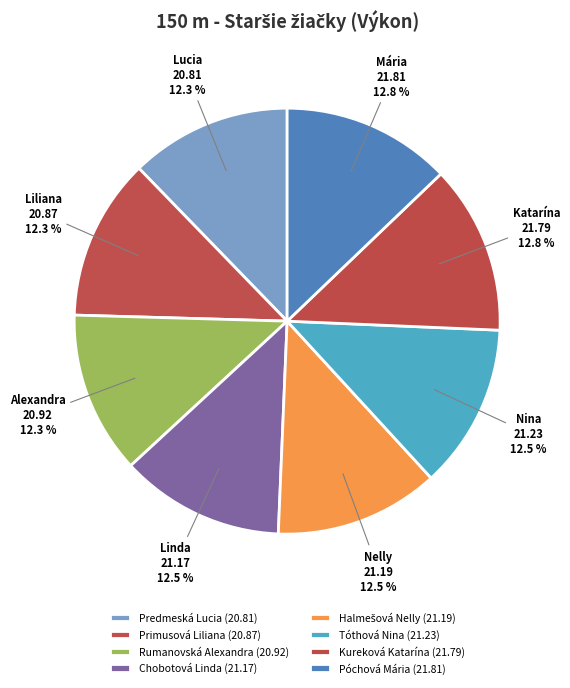

Does Predmeská Lucia account for over 50% of the chart?

No